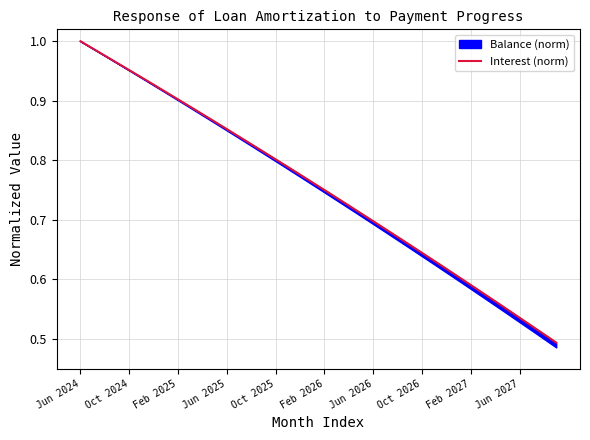

What is the label of the 14th point from the right?

26